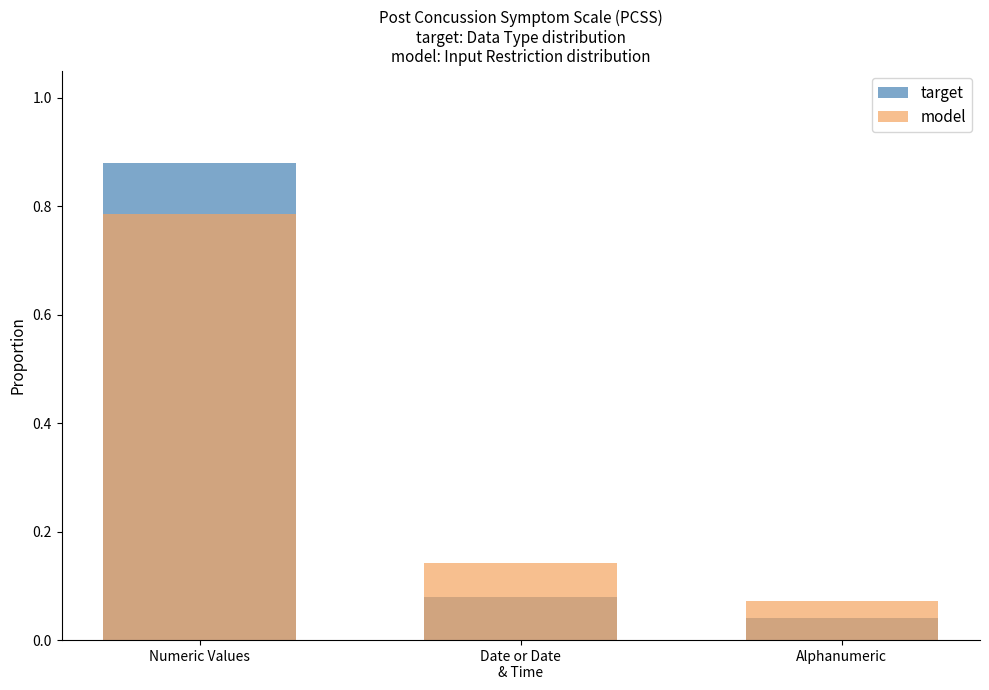

Reading right to left, extract all data points from this chart.

target: Alphanumeric=0.0	Date or Date
& Time=0.1	Numeric Values=0.9
model: Alphanumeric=0.1	Date or Date
& Time=0.1	Numeric Values=0.8